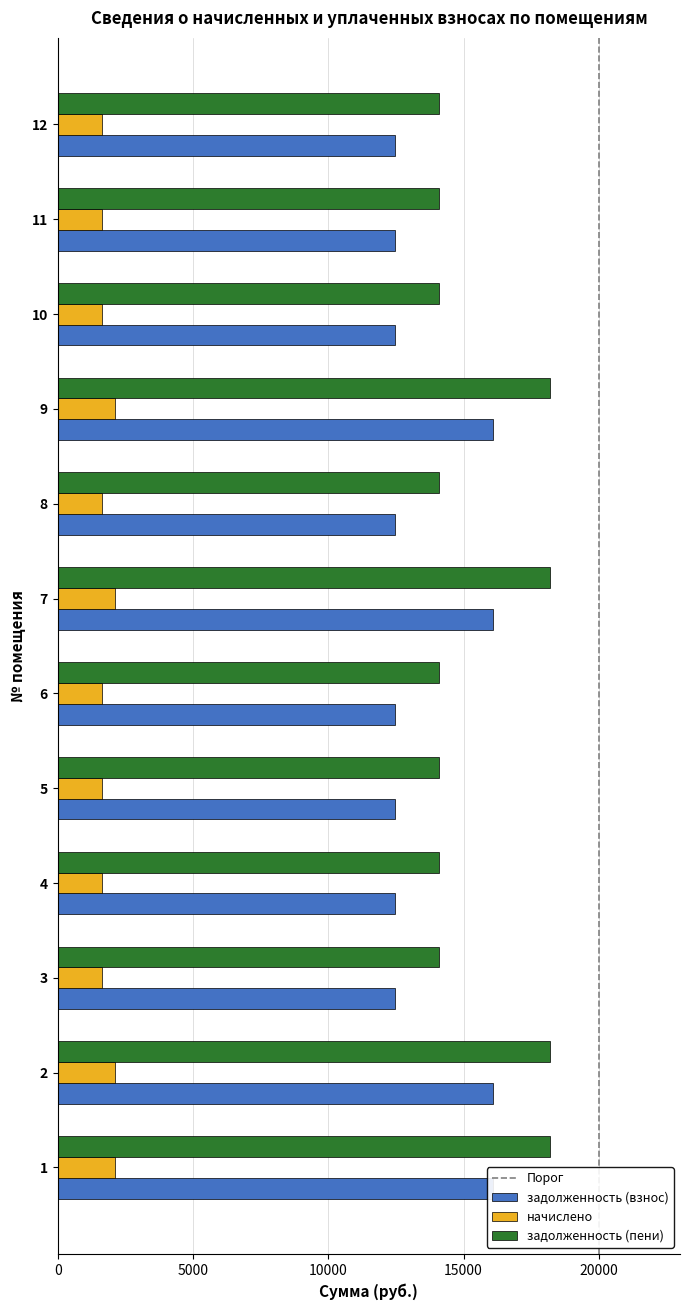

Between 5 and 9, which is larger?

9